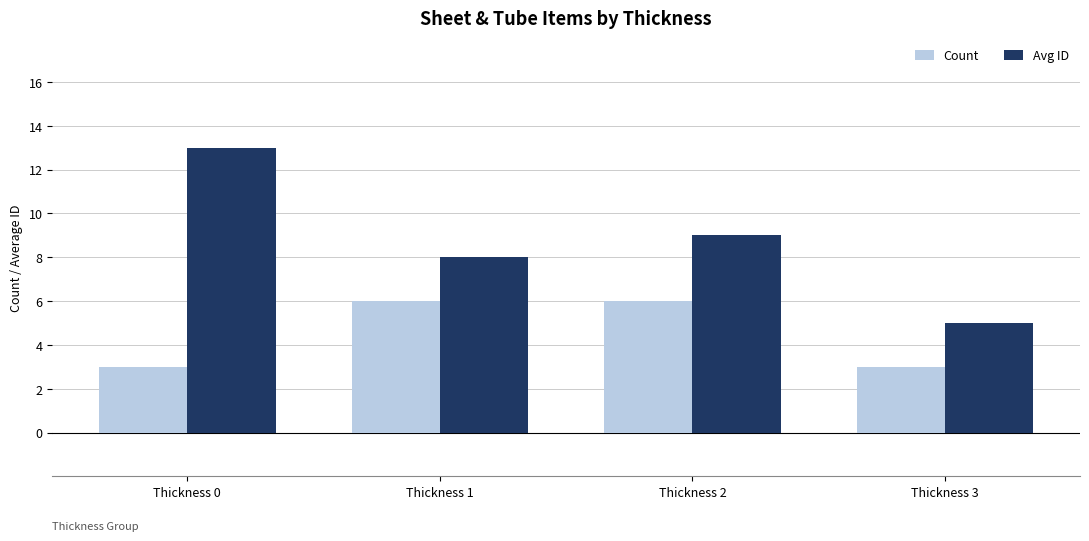

List the series in order of their peak value, highest first.

Avg ID, Count